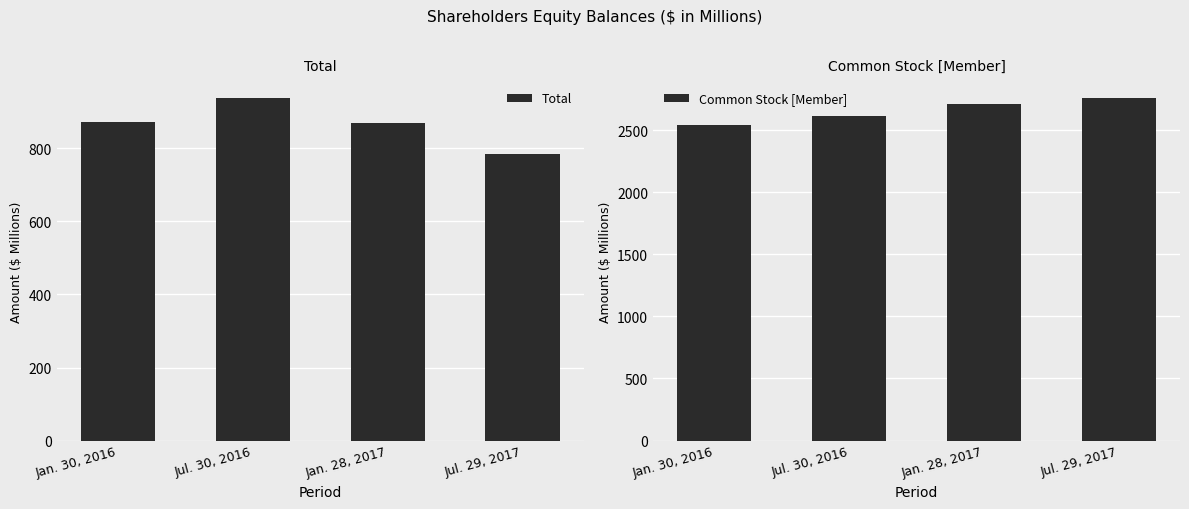

Which has a higher value, Jan. 30, 2016 or Jul. 30, 2016?

Jul. 30, 2016